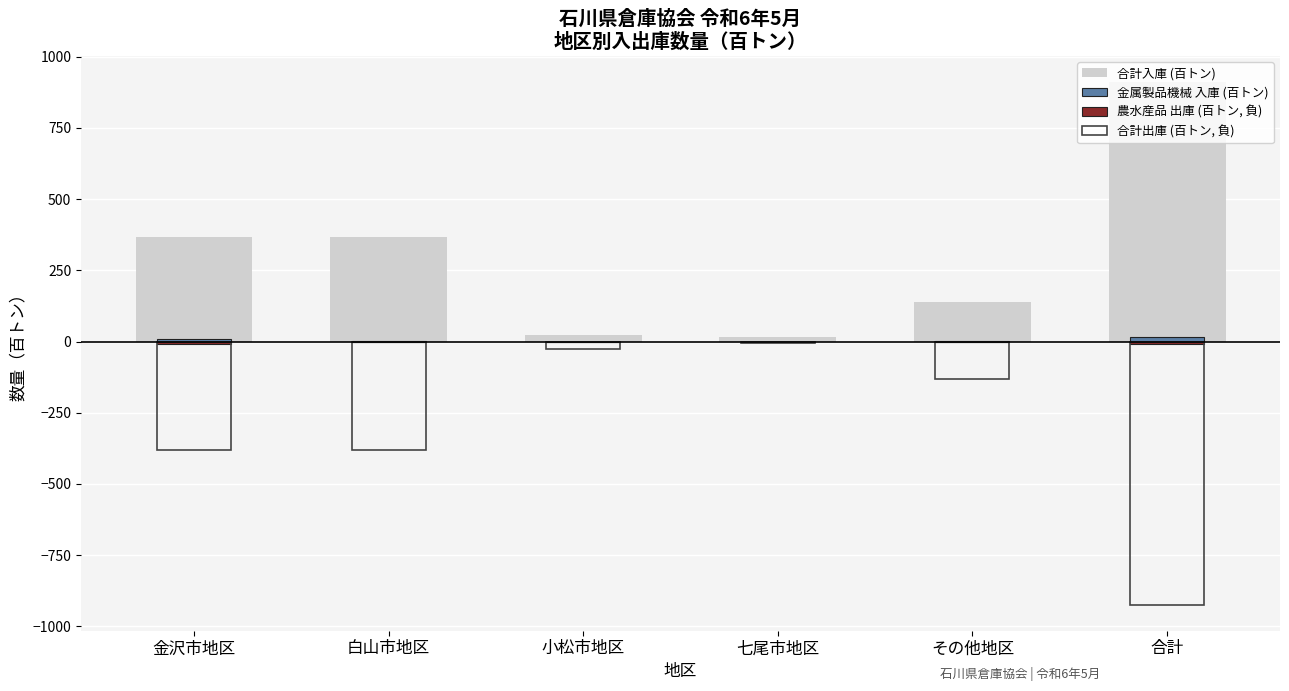

How many bars are there in each group?

4